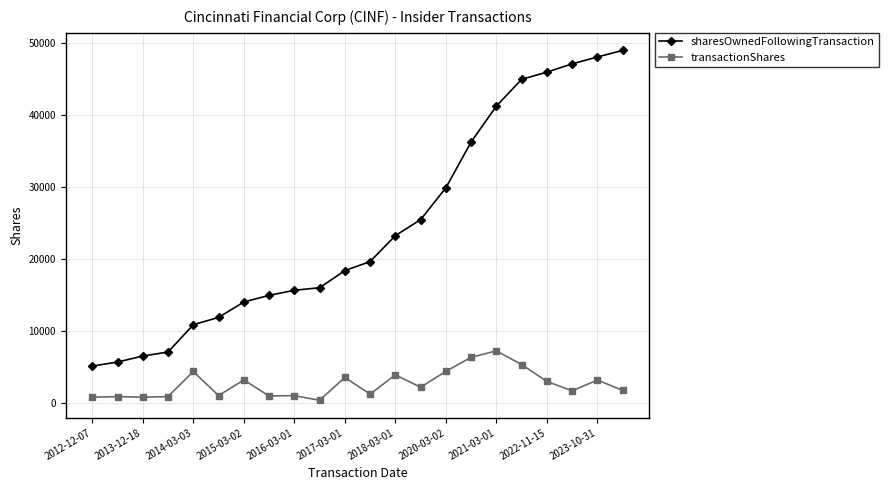

What is the highest value of the transactionShares series?

7269